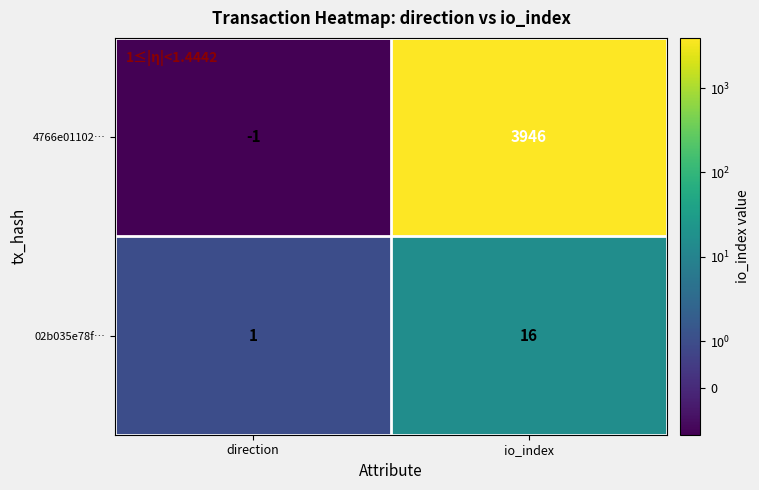

The value of 02b035e78f… at io_index is 7. True or false?

False